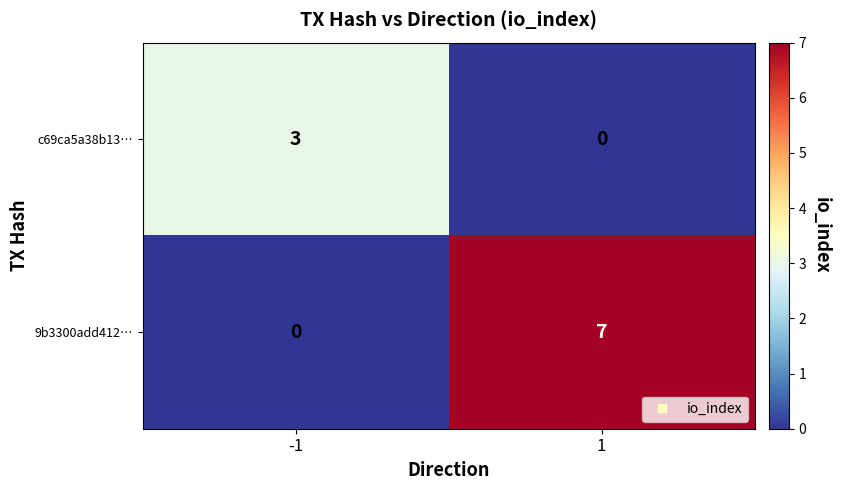

What is the difference between the maximum and minimum values in the 9b3300add412… series?

7